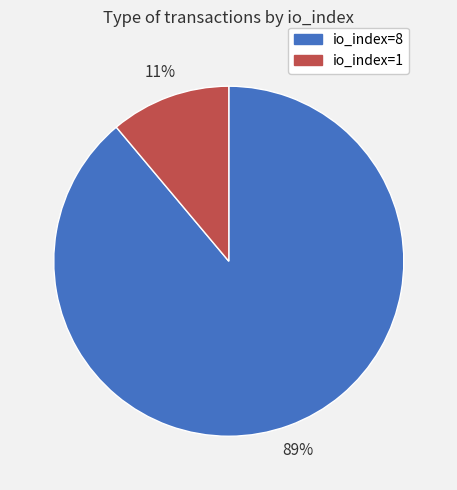

Which category accounts for the majority?

io_index=8